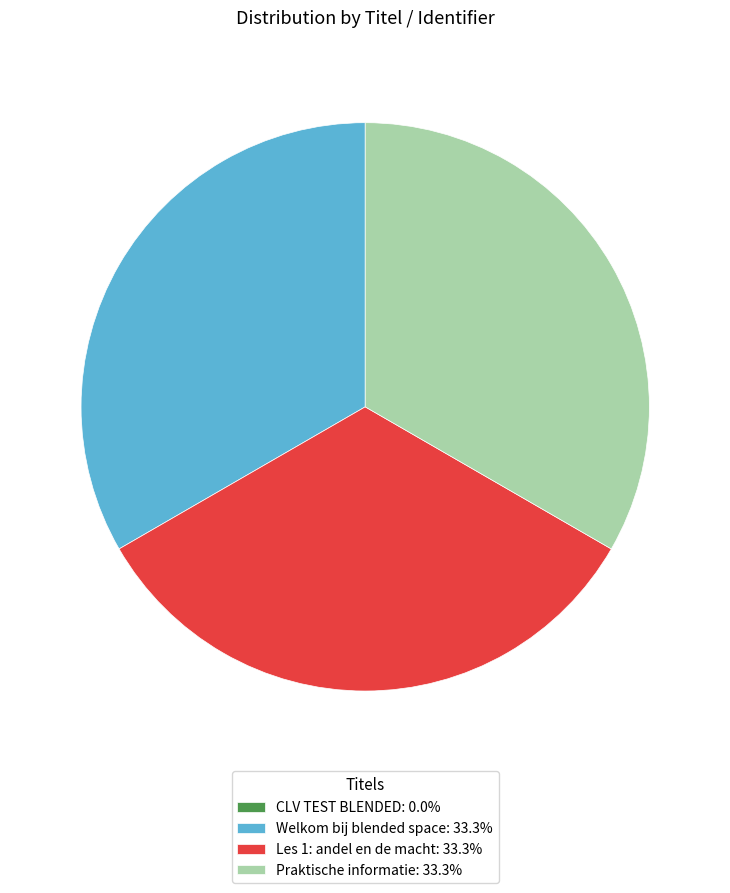

Is there a majority slice in this chart?

No